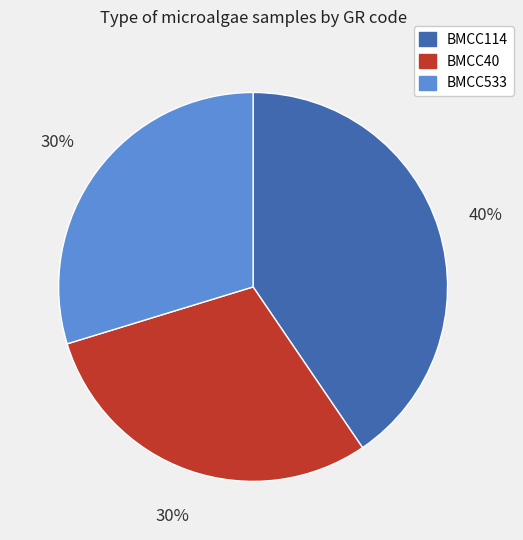

To the nearest percent, what is the combined percentage of BMCC114 and BMCC40?

70%